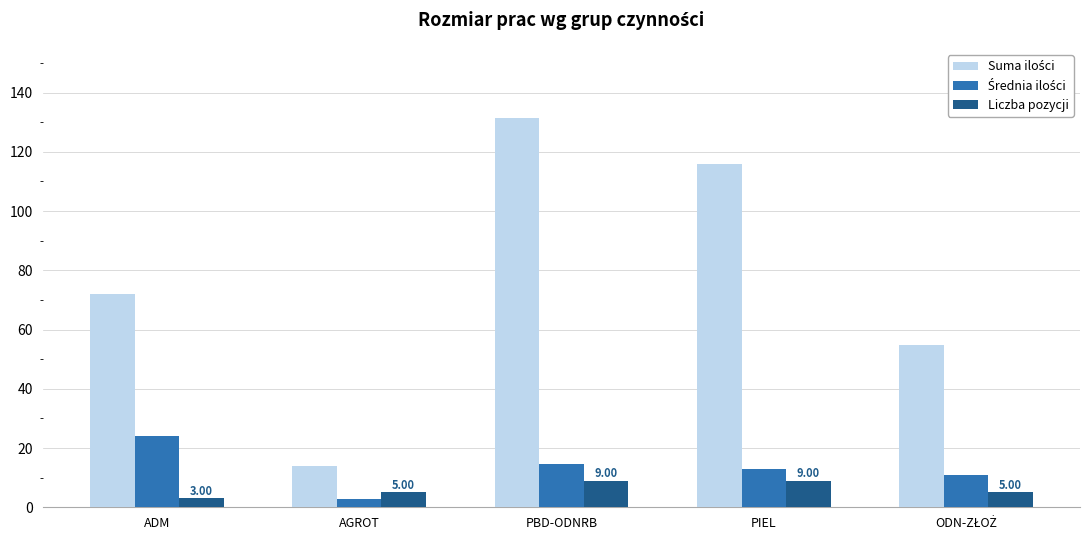

Count the number of data series in this chart.

3